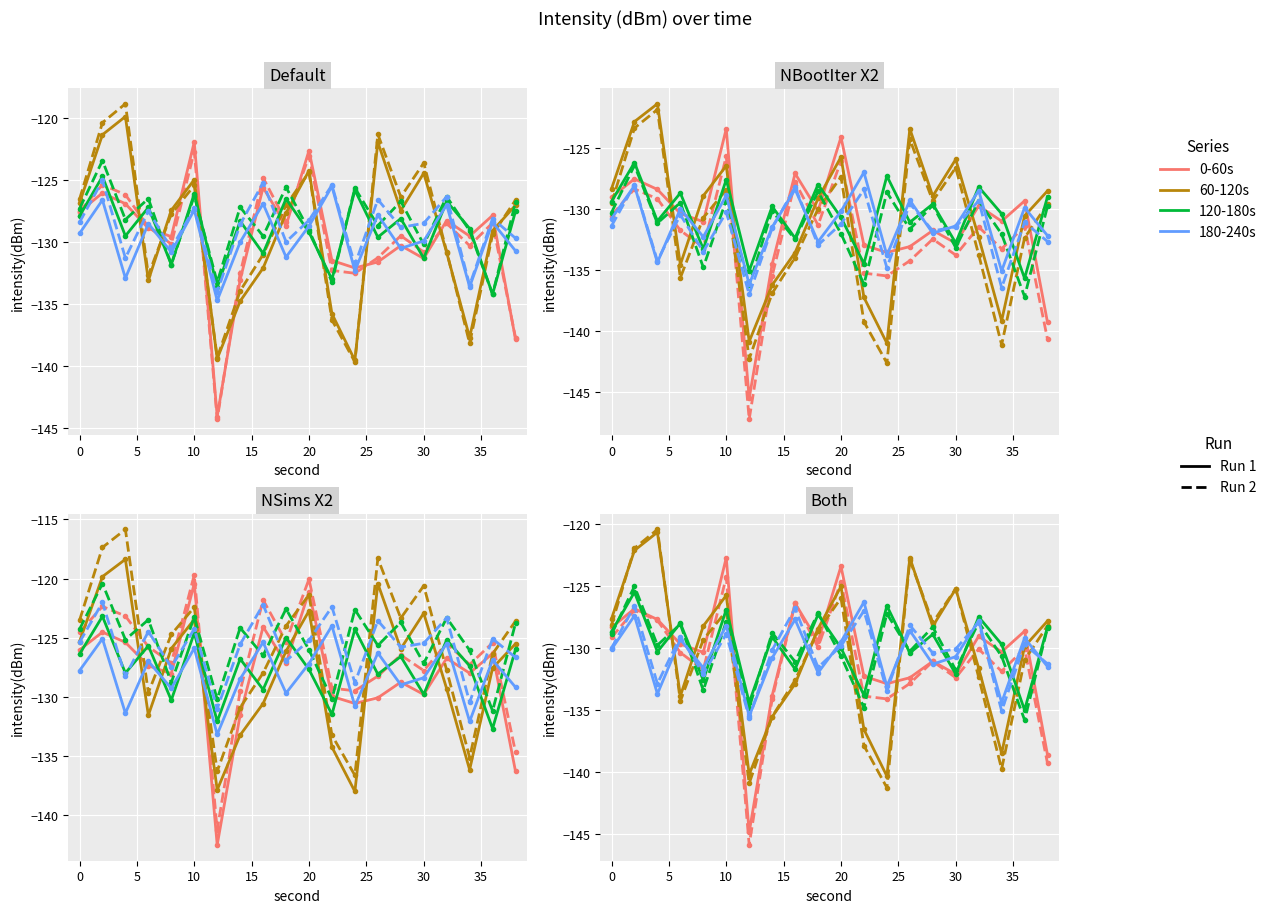

At which category is the sum across all series the highest?

2